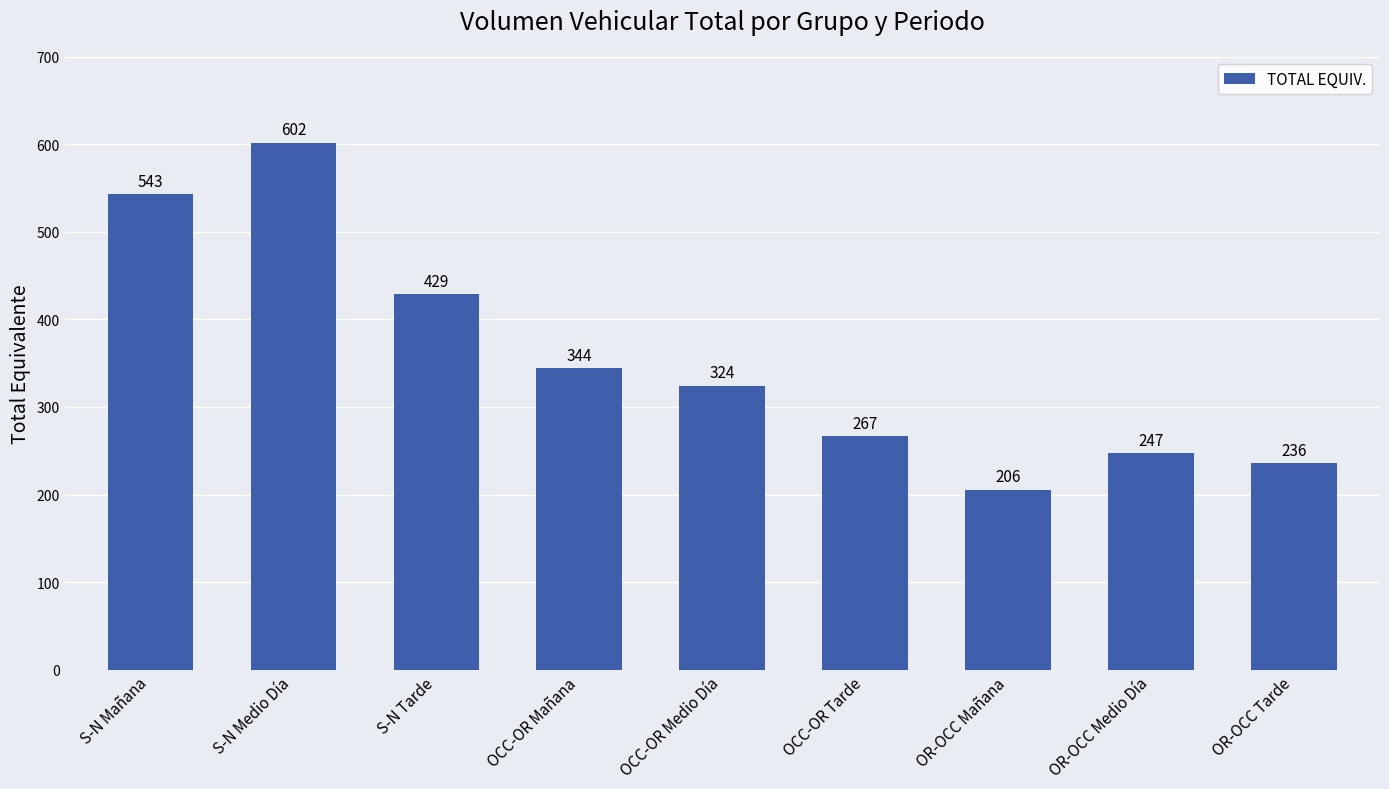

What is the smallest value displayed?

205.5